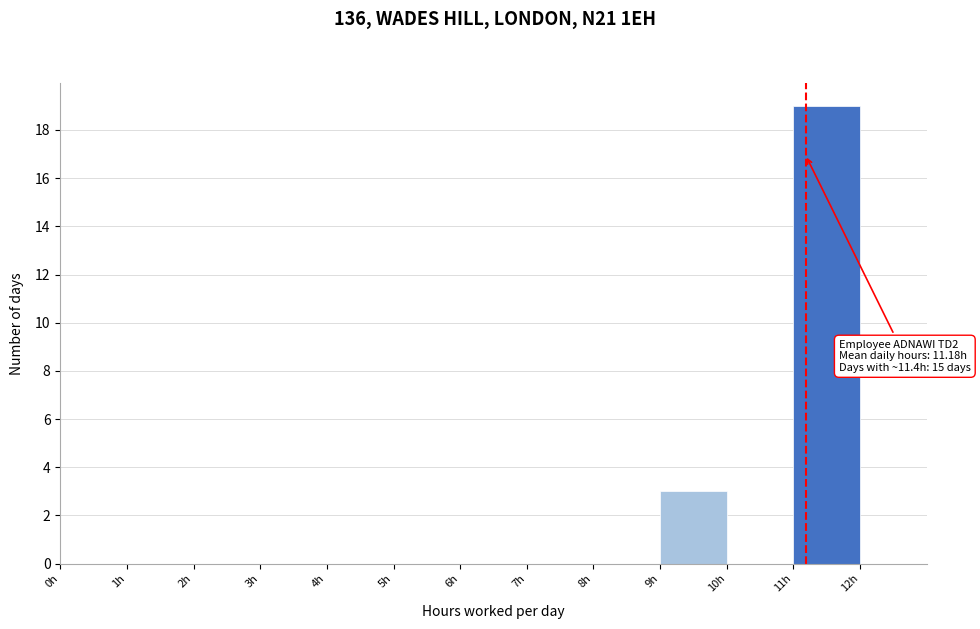

Over which range of the x-axis is the bar tallest?

11 to 12